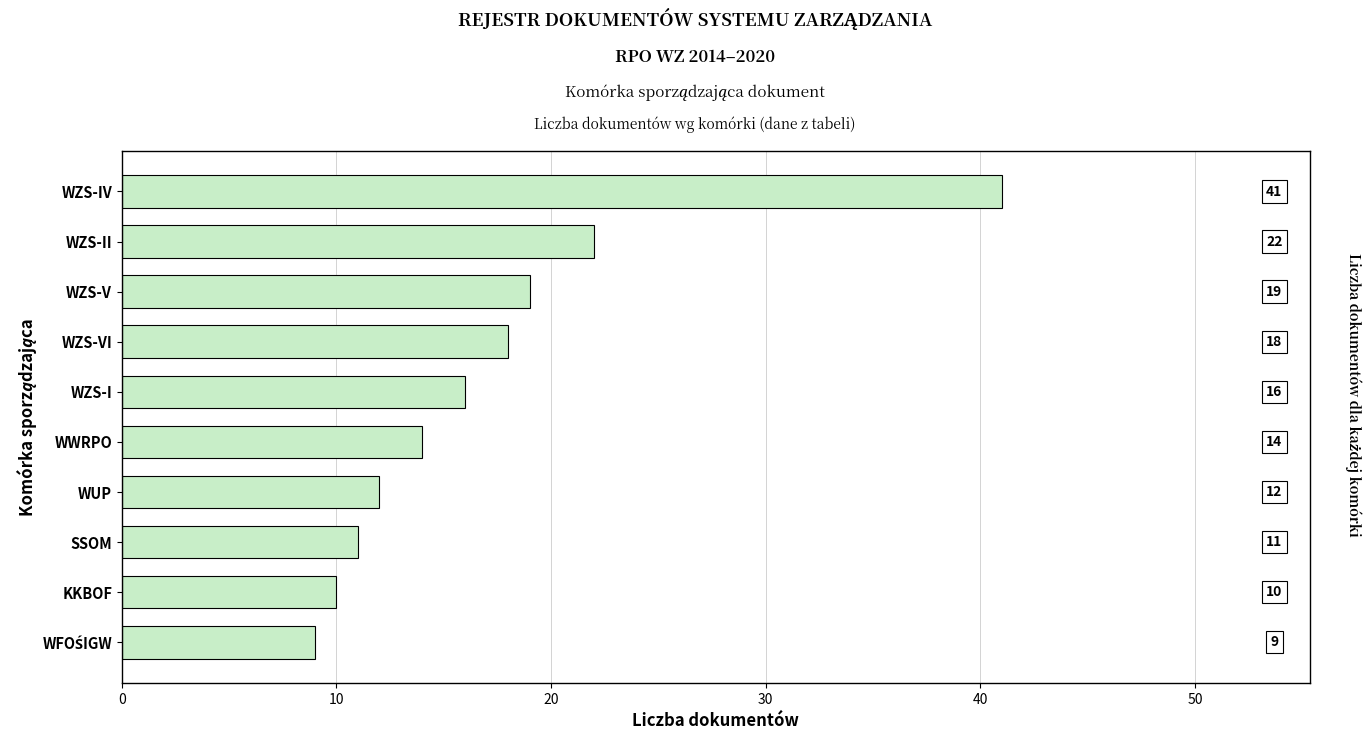

How many data points are less than 16?

5